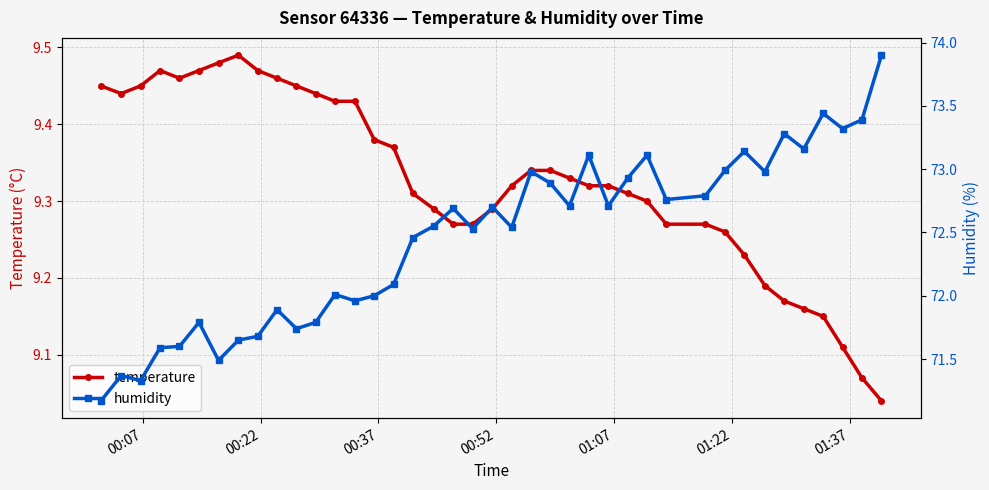

True or false: temperature and humidity cross at least once.

False